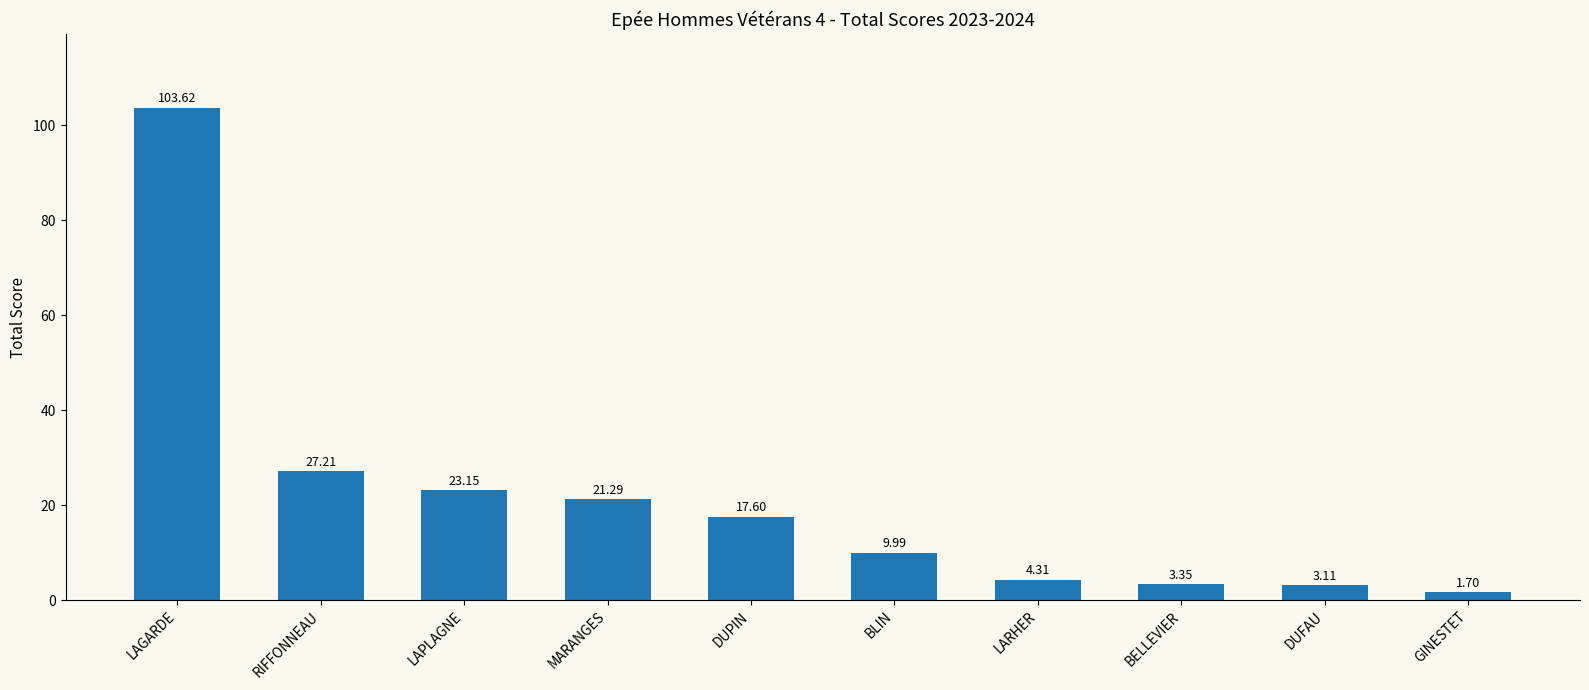

At which label does the data first exceed 17?

LAGARDE